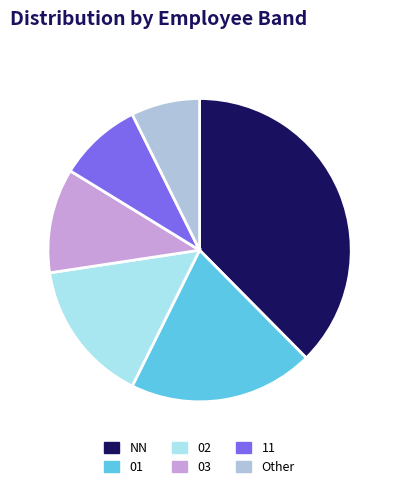

True or false: 01 accounts for 30% of the total.

False